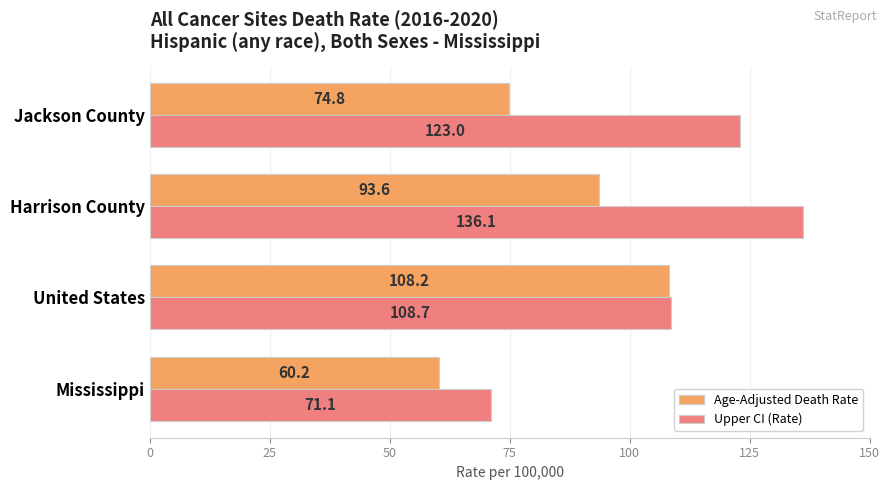

What is the minimum value for Upper CI (Rate)?

71.1